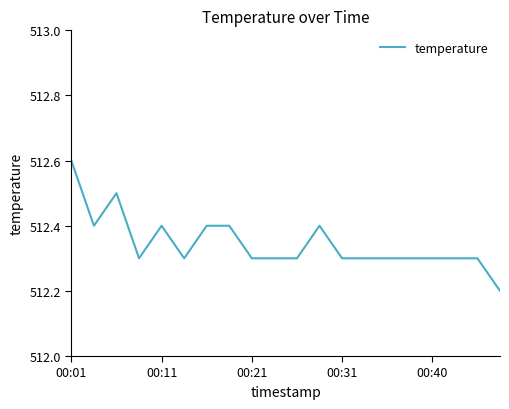

What is the greatest value displayed?

512.6